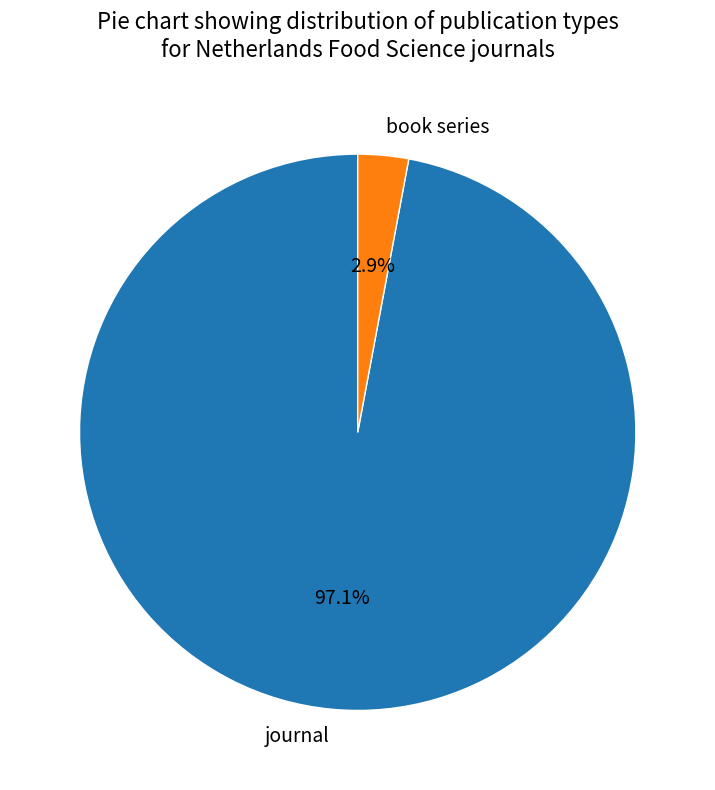

Does journal represent more than half of the total?

Yes